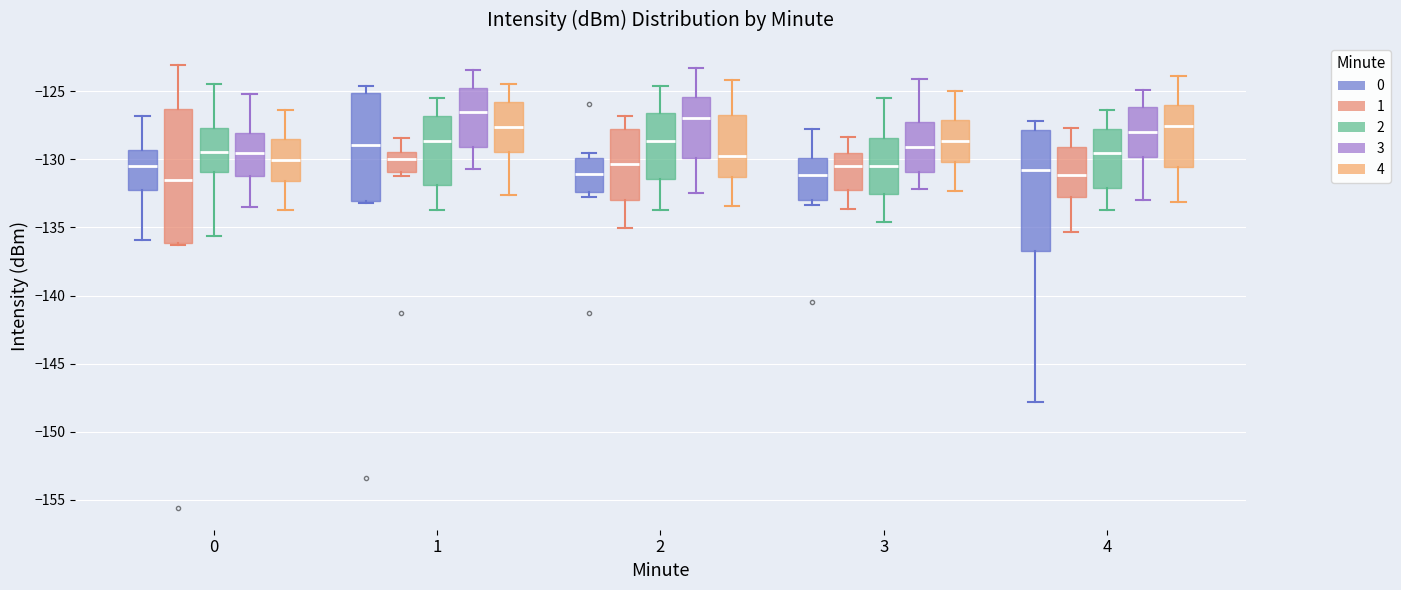

Reading left to right, transcribe this box plot: for each box, give where its median line is, the range the box spans, and where its two whiskers end, as read against the y-axis. The values are not printed on the chart, so give them approximately, as read against the axis.

0 (0): median -130.5, box -132.0 to -129.5, whiskers -136.0 to -127.0
0 (1): median -131.5, box -136.0 to -126.5, whiskers -136.5 to -123.0
0 (2): median -129.5, box -131.0 to -127.5, whiskers -135.5 to -124.5
0 (3): median -129.5, box -131.0 to -128.0, whiskers -133.5 to -125.0
0 (4): median -130.0, box -131.5 to -128.5, whiskers -133.5 to -126.5
1 (0): median -129.0, box -133.0 to -125.0, whiskers -133.0 to -124.5
1 (1): median -130.0, box -131.0 to -129.5, whiskers -131.0 (just below the box's lower edge) to -128.5
1 (2): median -128.5, box -132.0 to -127.0, whiskers -133.5 to -125.5
1 (3): median -126.5, box -129.0 to -124.5, whiskers -130.5 to -123.5
1 (4): median -127.5, box -129.5 to -126.0, whiskers -132.5 to -124.5
2 (0): median -131.0, box -132.5 to -130.0, whiskers -133.0 to -129.5
2 (1): median -130.5, box -133.0 to -128.0, whiskers -135.0 to -127.0
2 (2): median -128.5, box -131.5 to -126.5, whiskers -133.5 to -124.5
2 (3): median -127.0, box -130.0 to -125.5, whiskers -132.5 to -123.5
2 (4): median -129.5, box -131.5 to -127.0, whiskers -133.5 to -124.0
3 (0): median -131.0, box -133.0 to -130.0, whiskers -133.5 to -128.0
3 (1): median -130.5, box -132.5 to -129.5, whiskers -133.5 to -128.5
3 (2): median -130.5, box -132.5 to -128.5, whiskers -134.5 to -125.5
3 (3): median -129.0, box -131.0 to -127.5, whiskers -132.0 to -124.0
3 (4): median -128.5, box -130.0 to -127.0, whiskers -132.5 to -125.0
4 (0): median -131.0, box -136.5 to -128.0, whiskers -148.0 to -127.0
4 (1): median -131.0, box -133.0 to -129.0, whiskers -135.5 to -127.5
4 (2): median -129.5, box -132.0 to -127.5, whiskers -133.5 to -126.5
4 (3): median -128.0, box -130.0 to -126.0, whiskers -133.0 to -125.0
4 (4): median -127.5, box -130.5 to -126.0, whiskers -133.0 to -124.0